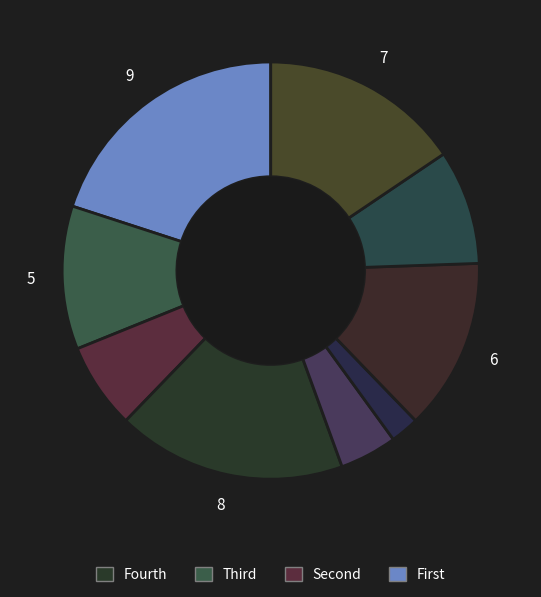

How many segments does this pie chart have?

9